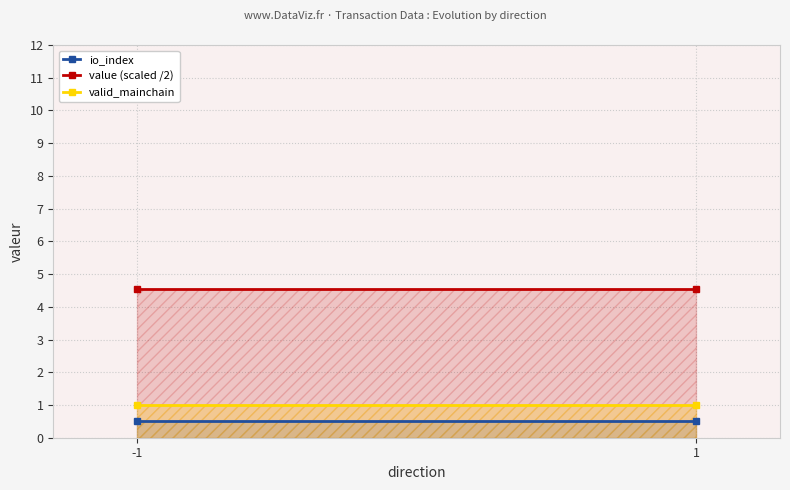

Is the value of valid_mainchain at -1 greater than the value of io_index at 1?

Yes